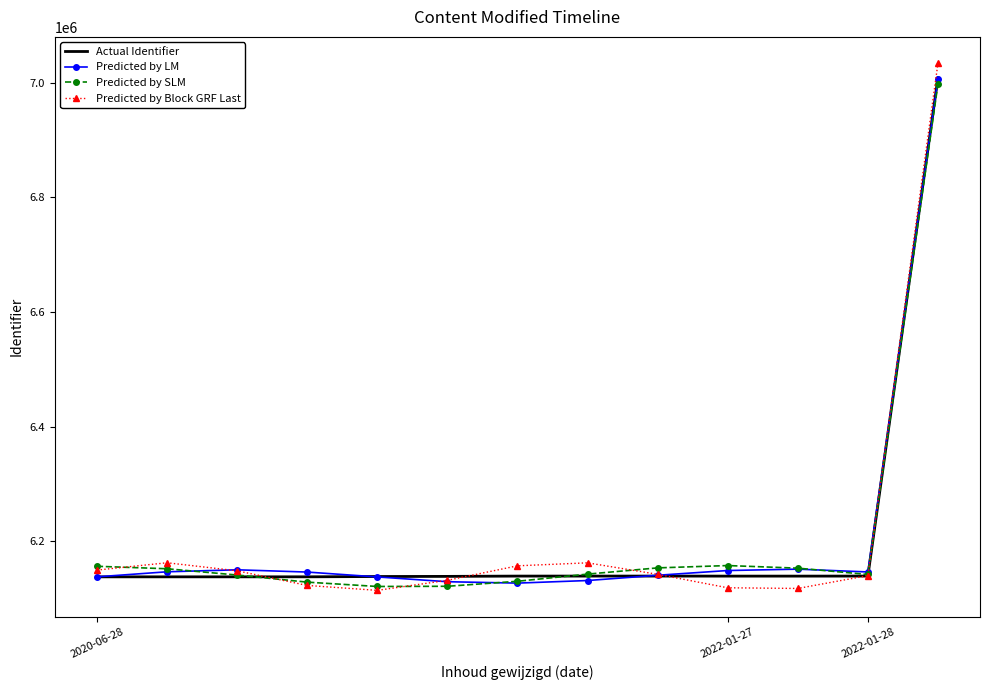

What is the difference between the second highest and second lowest values in the Actual Identifier series?

1327.0